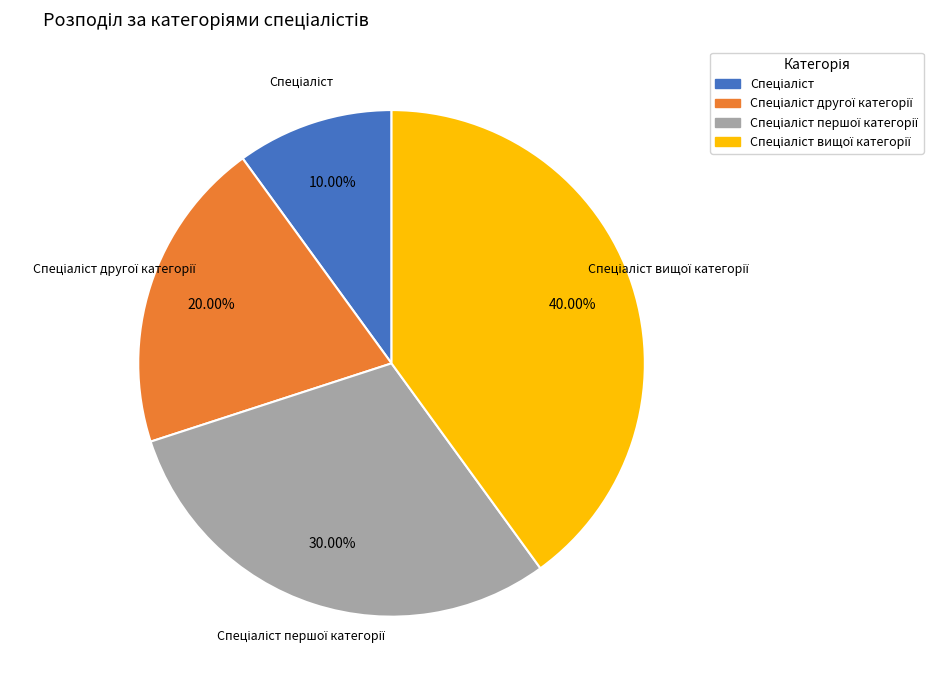

Is there any slice that represents more than half of the pie?

No